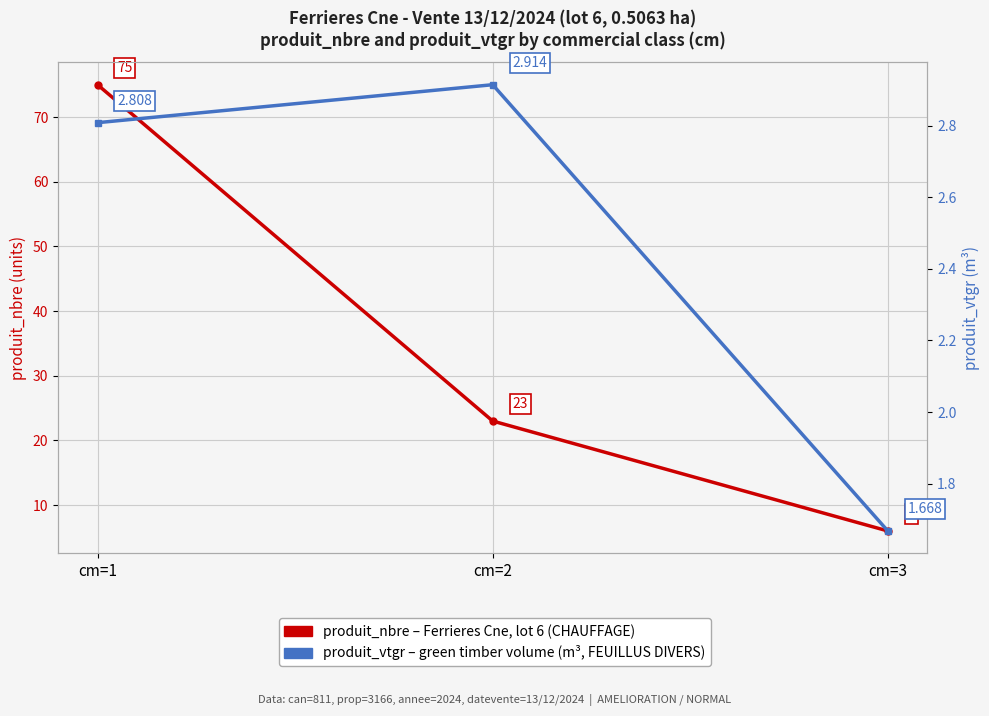

Where is produit_nbre (volume, units) nearest to the value 40?

cm=2